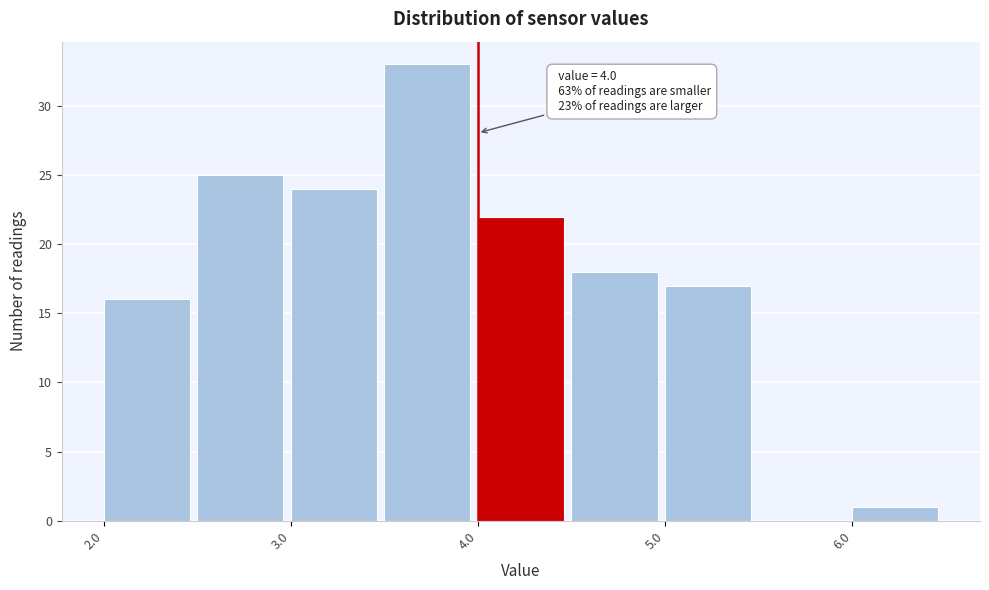

Over which range of the x-axis is the bar tallest?

3.5 to 4.0